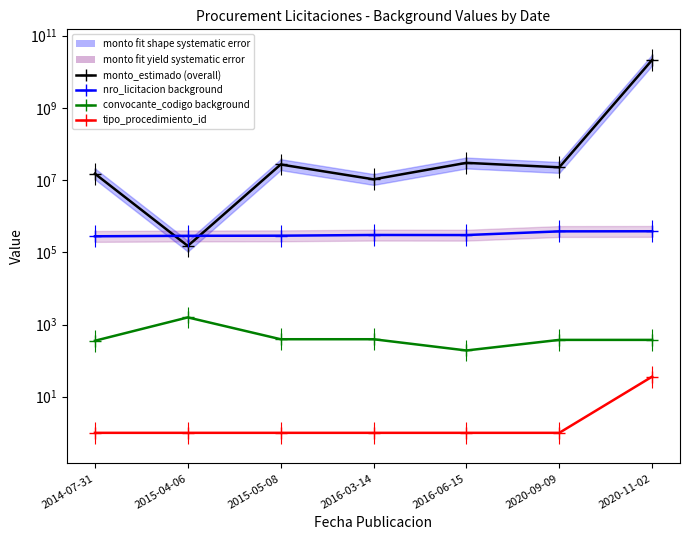

True or false: convocante_codigo background has more than 0 points higher than both neighbors.

True